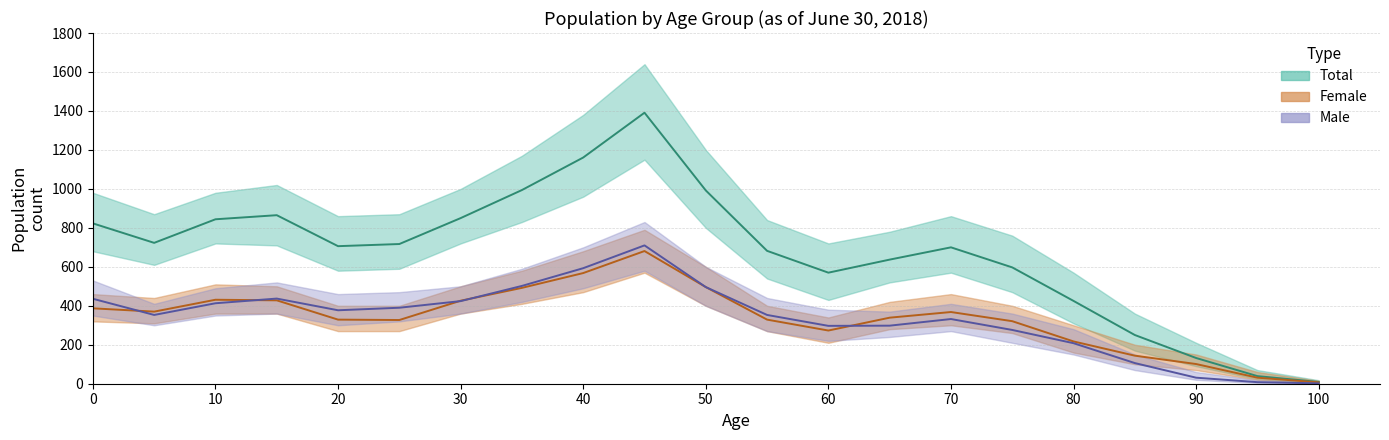

Reading left to right, list all the values displayed in this chart.

Total: 823	723	844	865	706	717	850	994	1161	1391	992	682	570	637	700	597	425	250	132	39	9
Female: 387	370	431	428	329	327	426	492	568	681	496	329	273	339	368	321	217	144	101	31	7
Male: 436	353	413	437	377	390	424	502	593	710	496	353	297	298	332	276	208	106	31	8	2